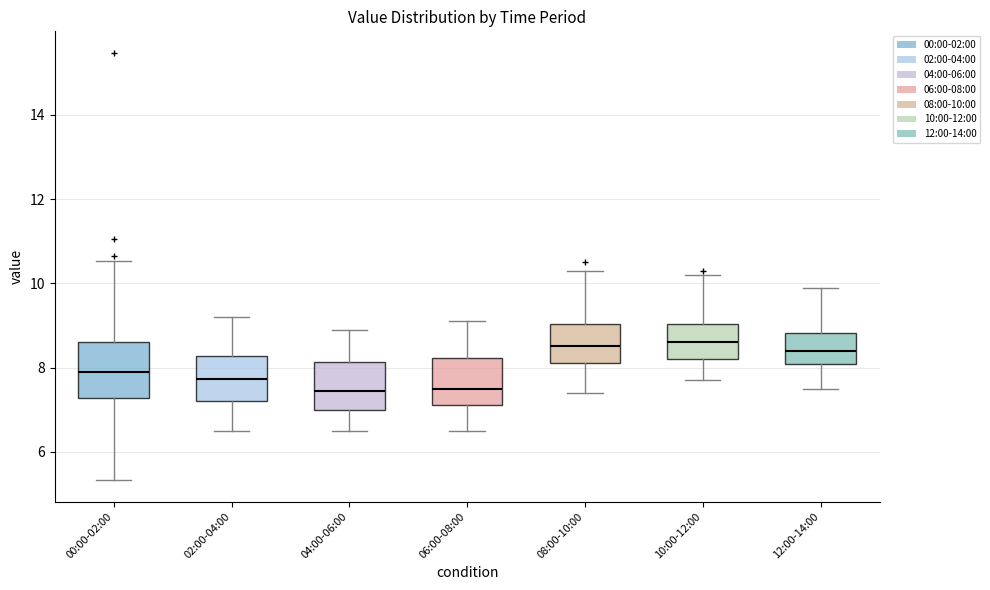

Reading left to right, read every box against the y-axis: the position of its median line, the range the box covers, and the ends of its whiskers. The values are not printed on the chart, so give them approximately, as read against the axis.

00:00-02:00: median 8.0, box 7.2 to 8.6, whiskers 5.4 to 10.6
02:00-04:00: median 7.8, box 7.2 to 8.2, whiskers 6.6 to 9.2
04:00-06:00: median 7.4, box 7.0 to 8.2, whiskers 6.6 to 9.0
06:00-08:00: median 7.6, box 7.2 to 8.2, whiskers 6.6 to 9.2
08:00-10:00: median 8.6, box 8.2 to 9.0, whiskers 7.4 to 10.4
10:00-12:00: median 8.6, box 8.2 to 9.0, whiskers 7.8 to 10.2
12:00-14:00: median 8.4, box 8.0 to 8.8, whiskers 7.6 to 10.0